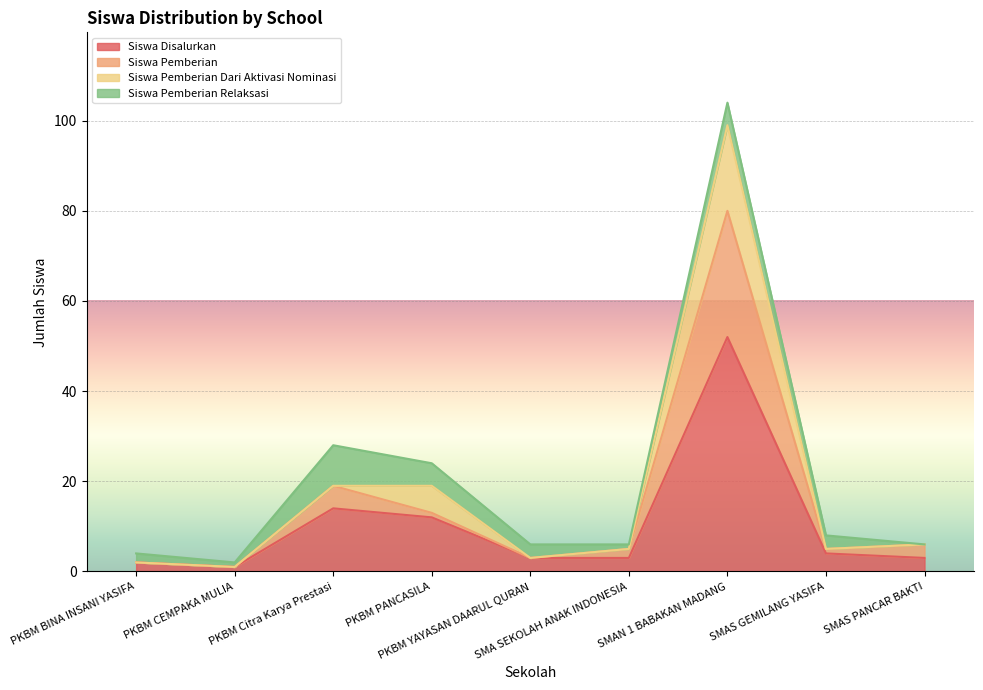

What is the average value of the Siswa Disalurkan series?

10